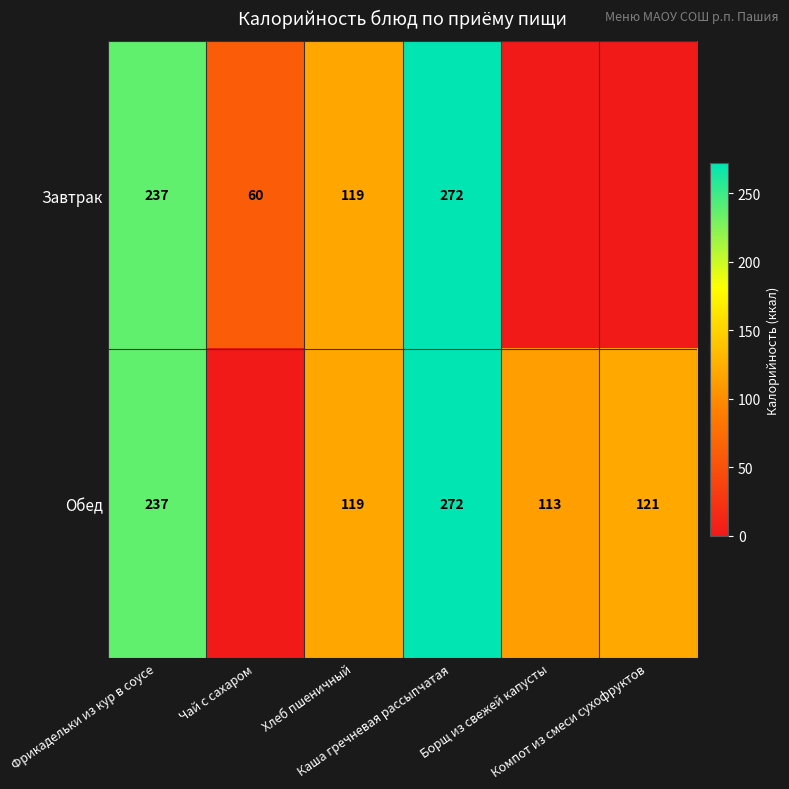

At which label does Завтрак reach its minimum?

Борщ из свежей капусты